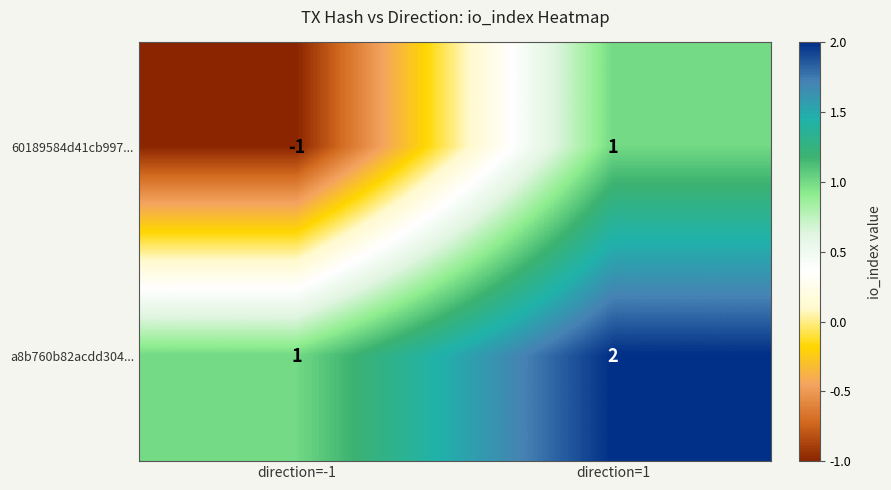

Count the number of data series in this chart.

2